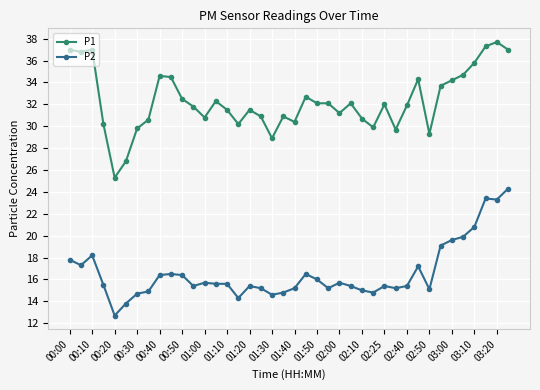

What is the value of the P2 point at the 17th from the left?

15.4